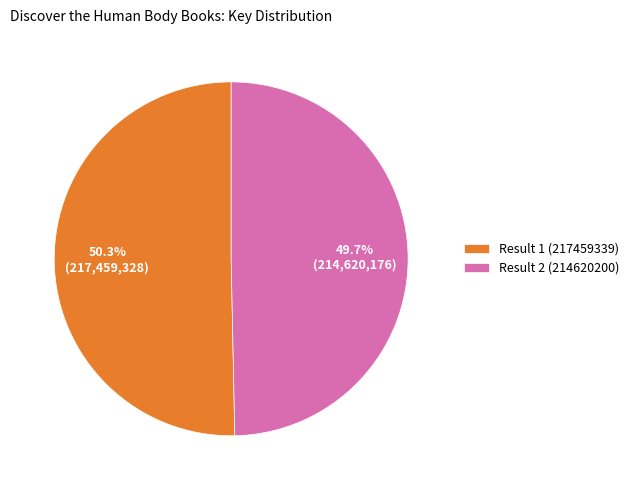

Approximately how many times larger is the value at Result 1 (217459339) compared to Result 2 (214620200)?

1.0